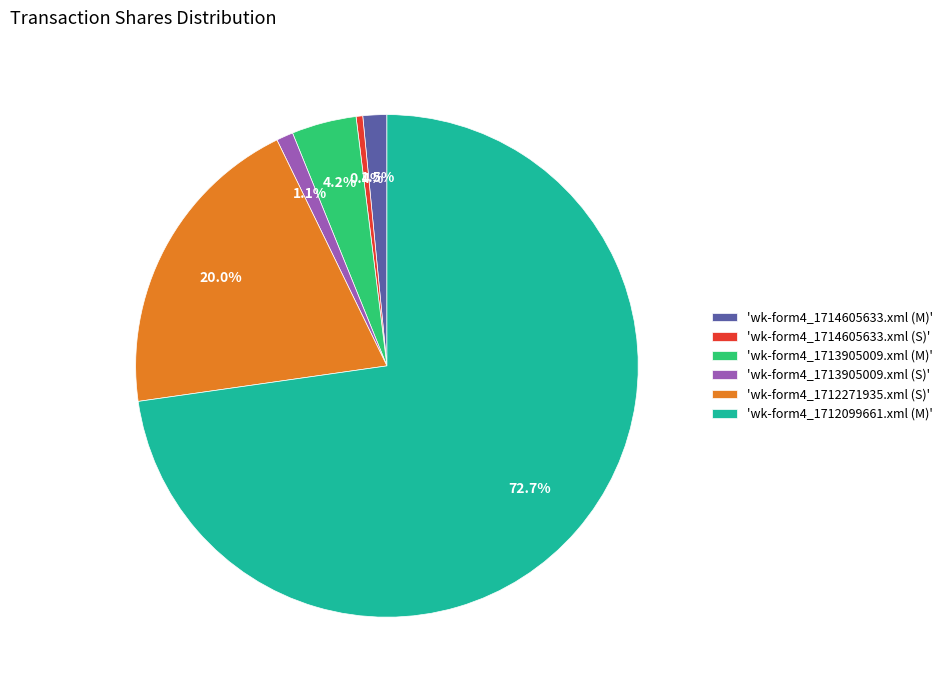

Count the number of slices in the pie.

6